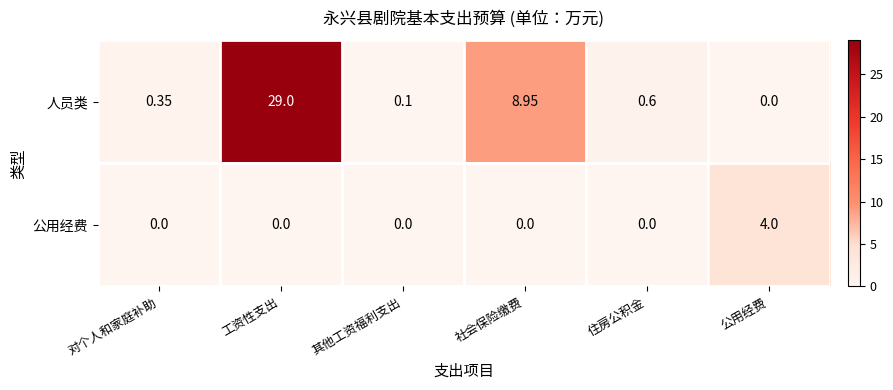

Which category has the highest value in the 人员类 series?

工资性支出